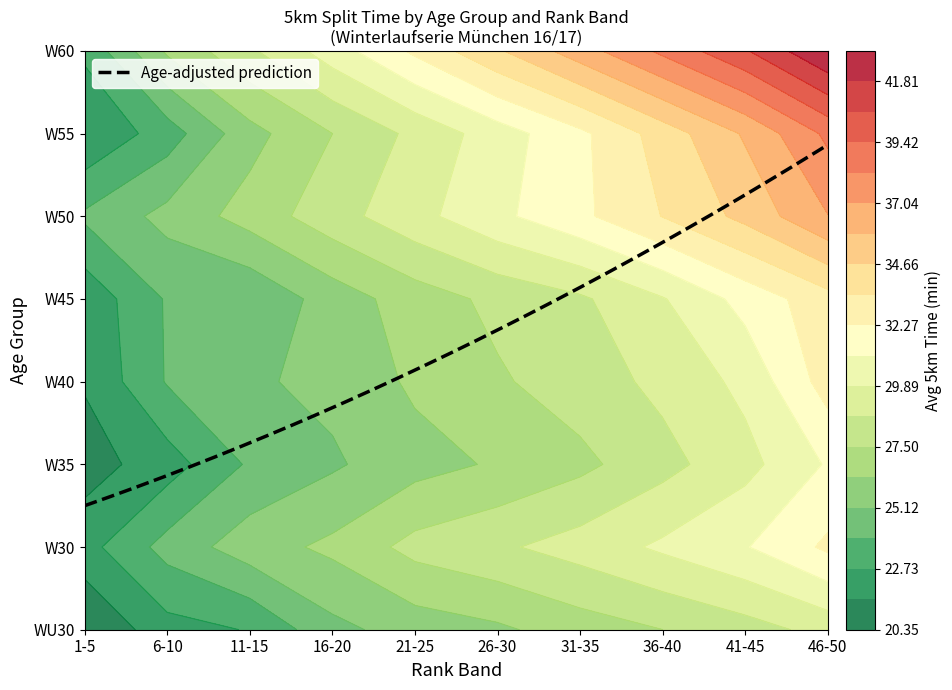

What is the average value of the W45 series?

27.3